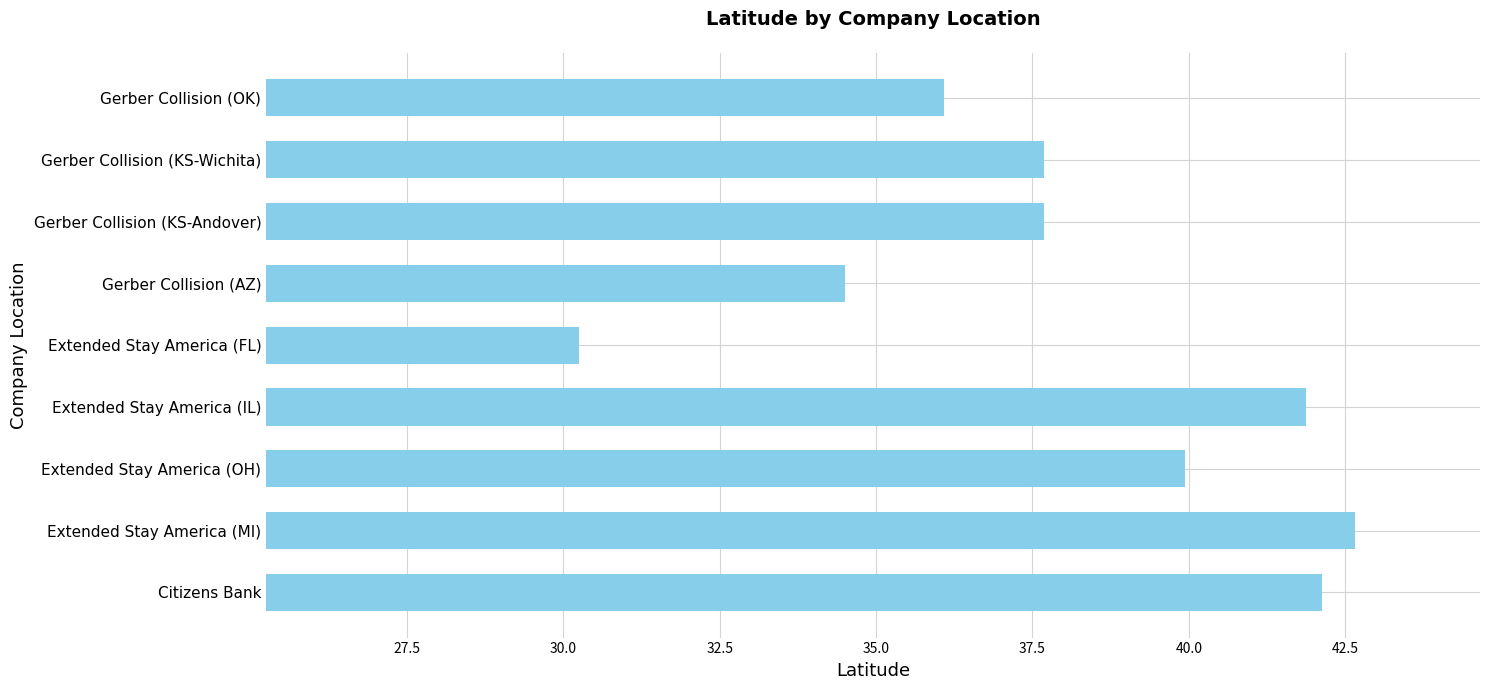

How many bars are there in total?

9